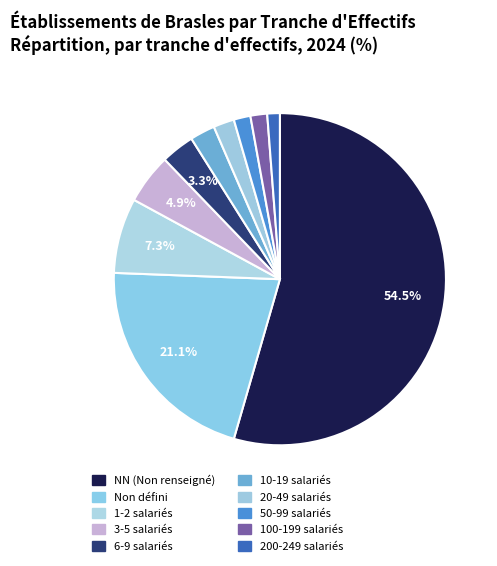

How many slices are in this pie chart?

10